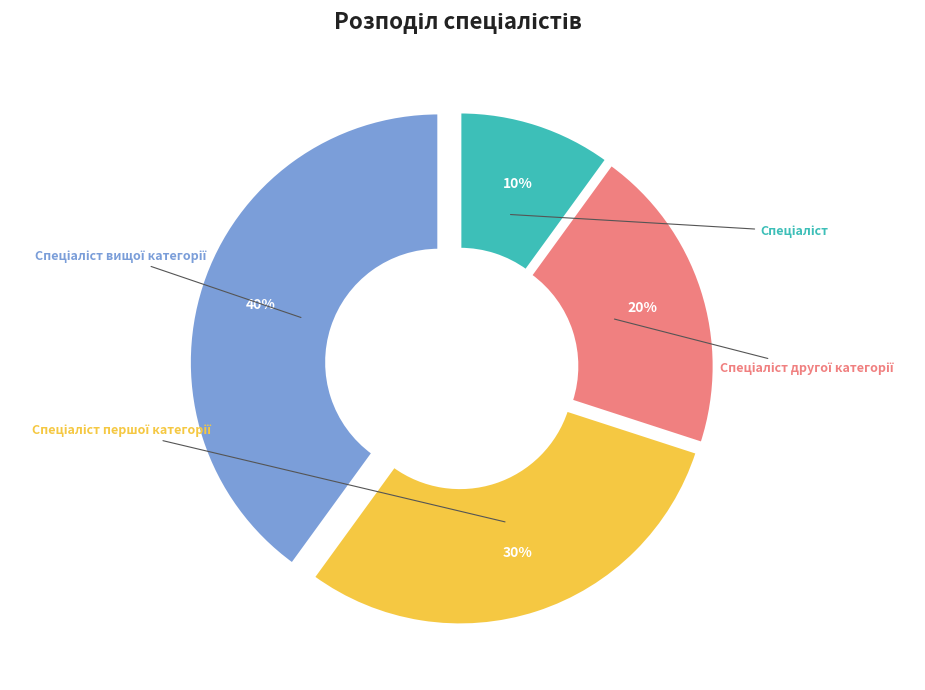

Is it true that Спеціаліст вищої категорії is 40% of the pie?

True